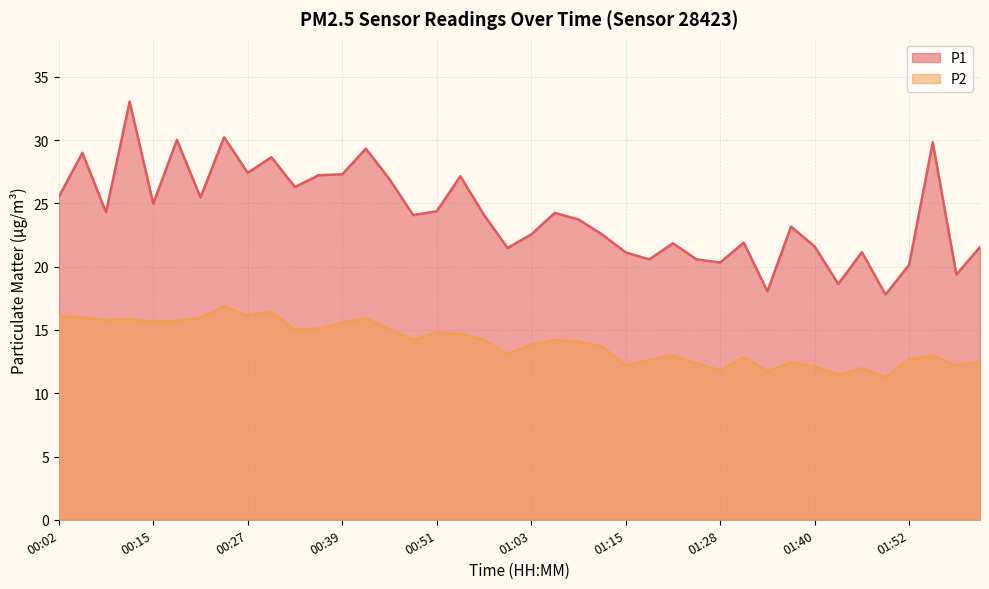

How many lines are shown in the chart?

2